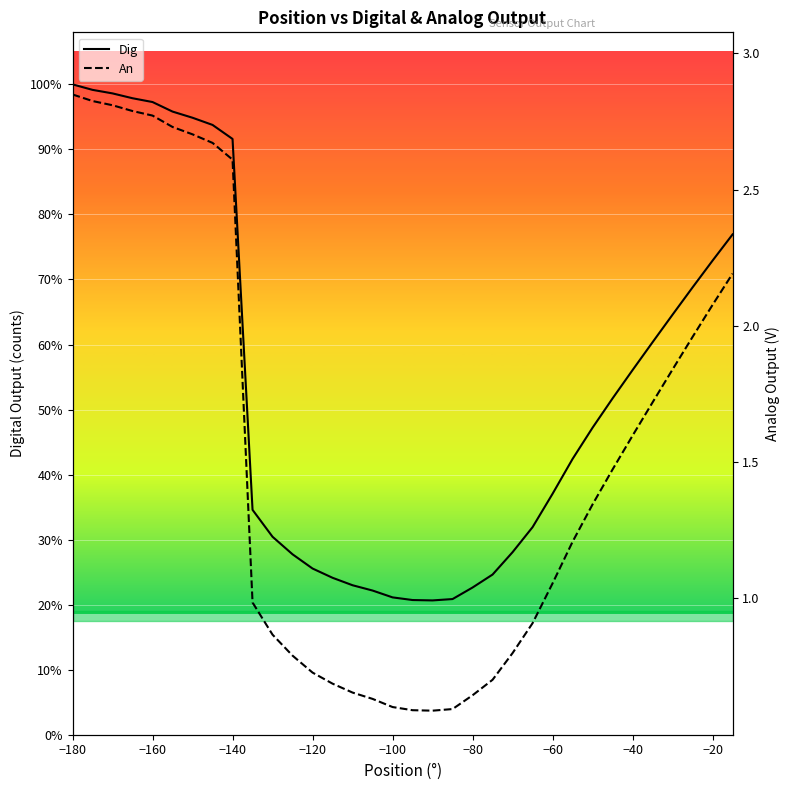

Rank the series by their maximum value, from lowest to highest.

An, Dig